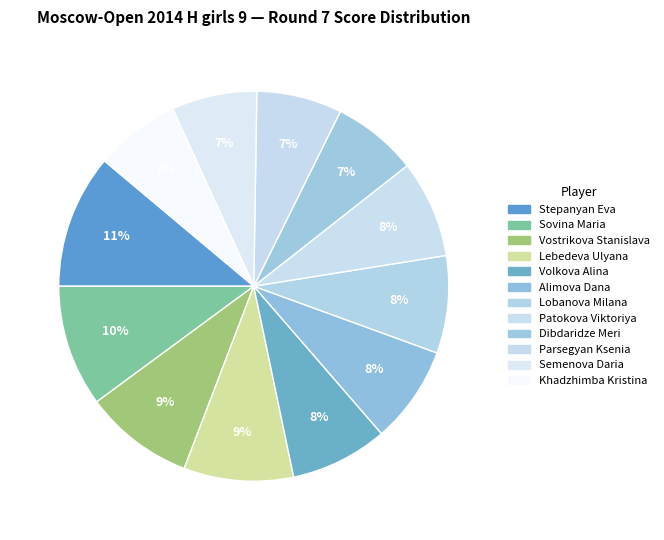

How many slices are in this pie chart?

12